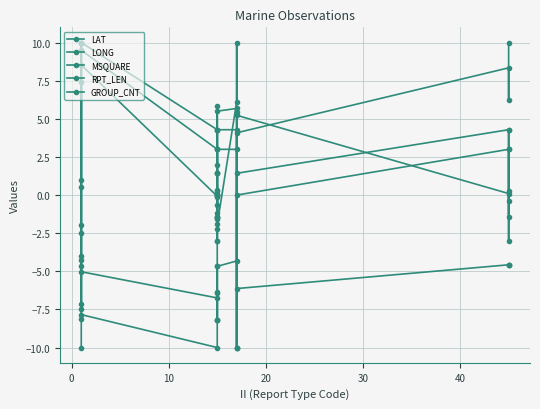

After their last crossing, which series has the higher values: RPT_LEN or MSQUARE?

RPT_LEN